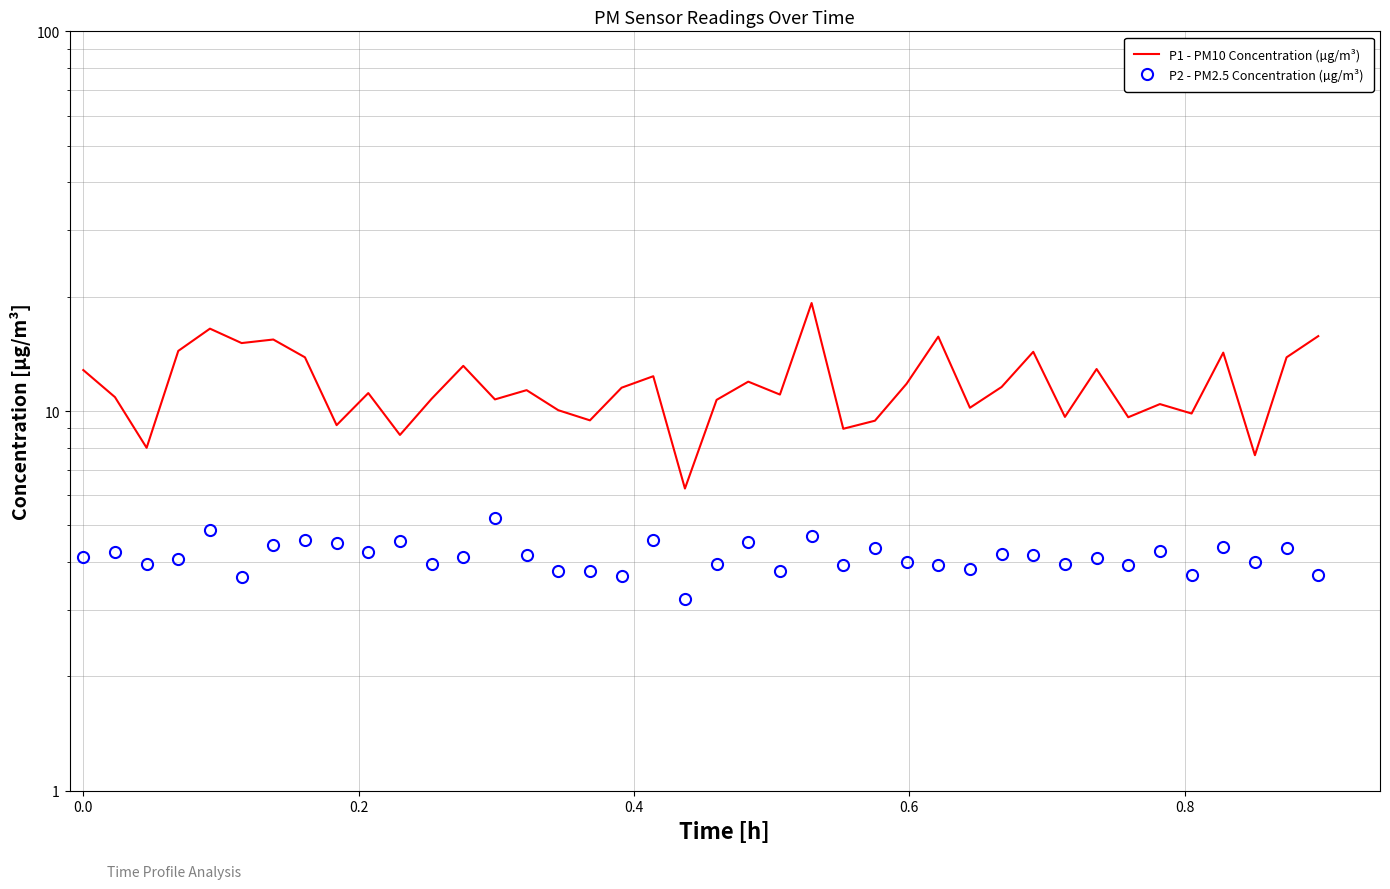

Count the number of data series in this chart.

2